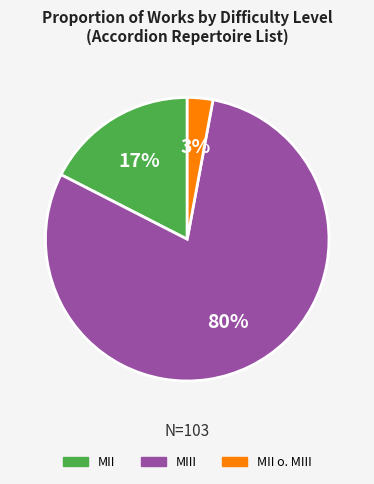

Is it true that MII is 12% of the pie?

False